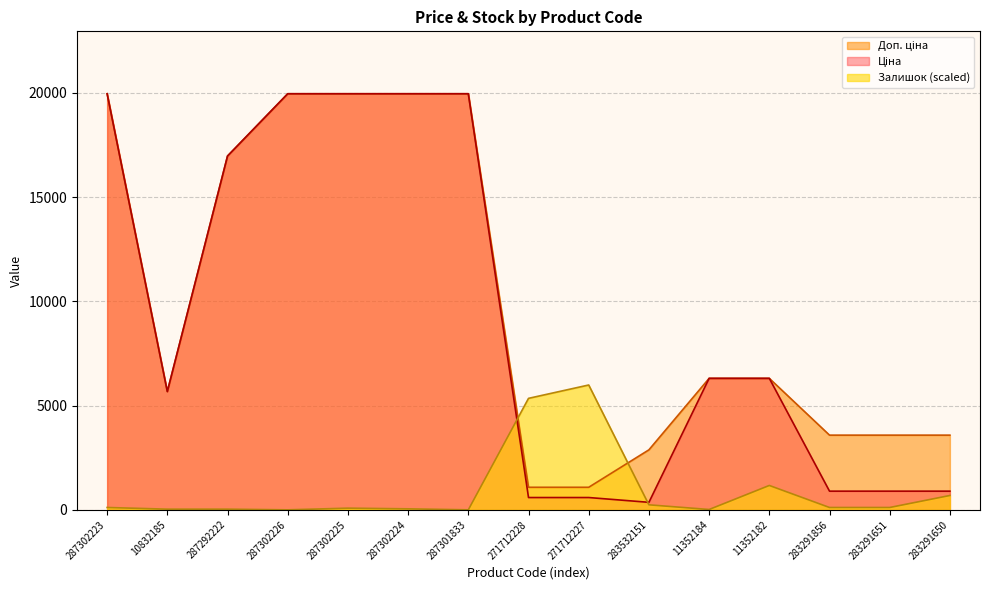

What is the label of the 15th point from the right?

287302223